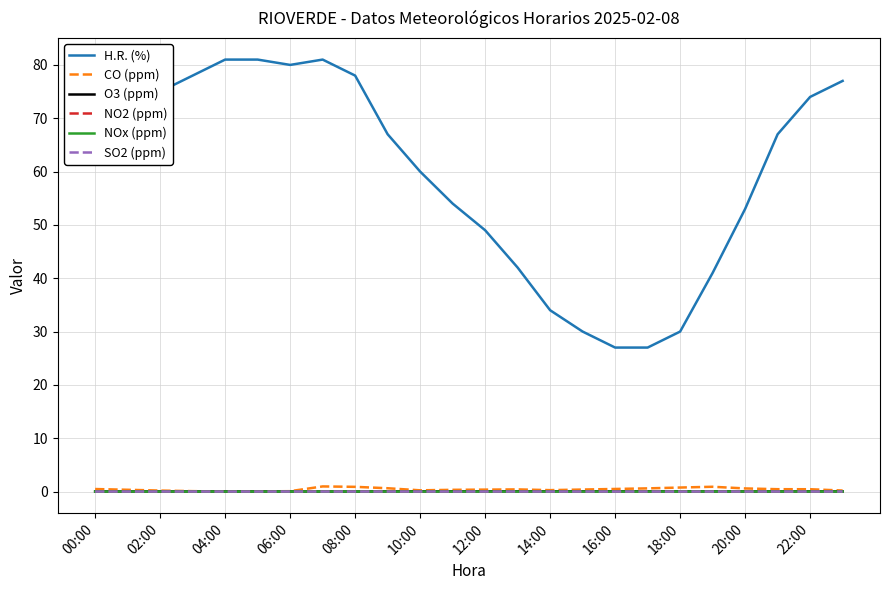

True or false: O3 (ppm) and H.R. (%) intersect in this chart.

False